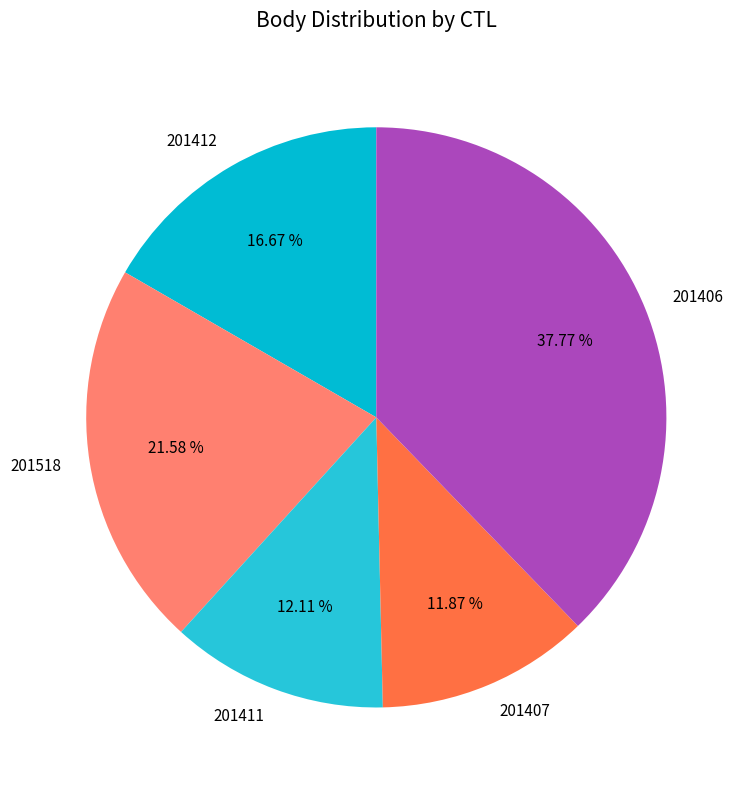

To the nearest percent, what is the average slice percentage?

20%